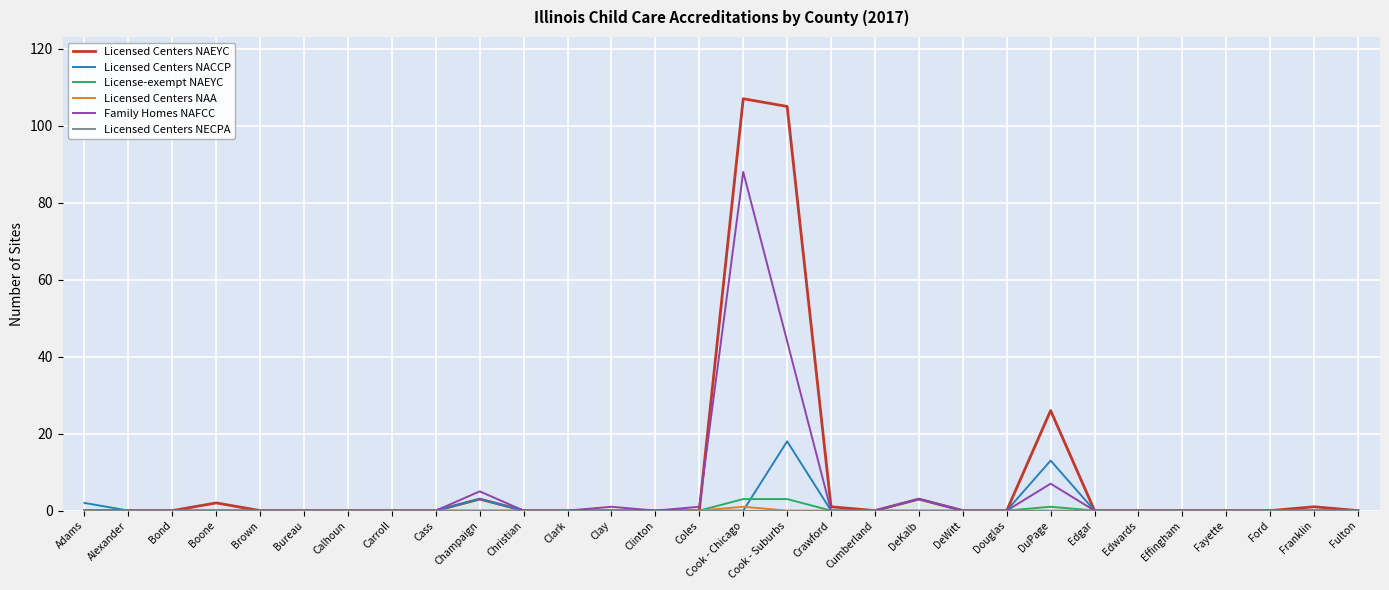

Which series has the widest spread of values?

Licensed Centers NAEYC